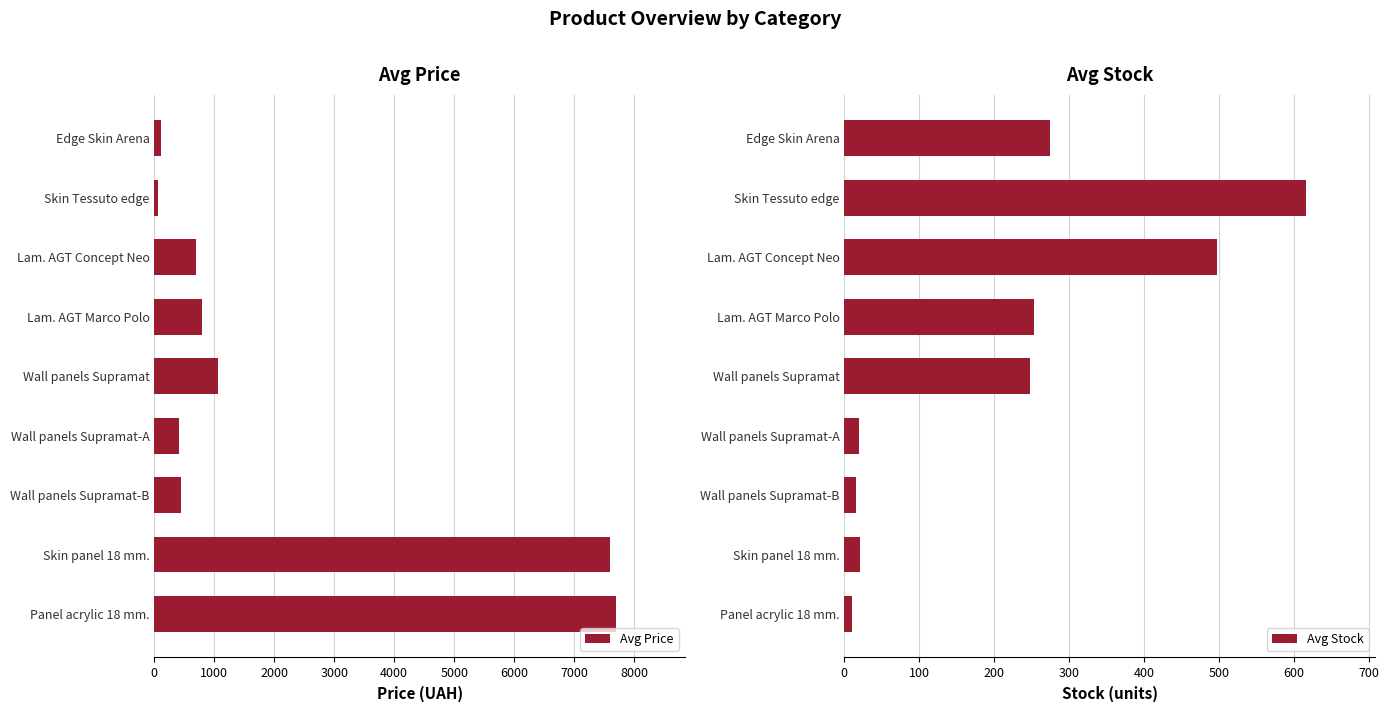

Which series has the largest range (max minus min)?

Avg Price